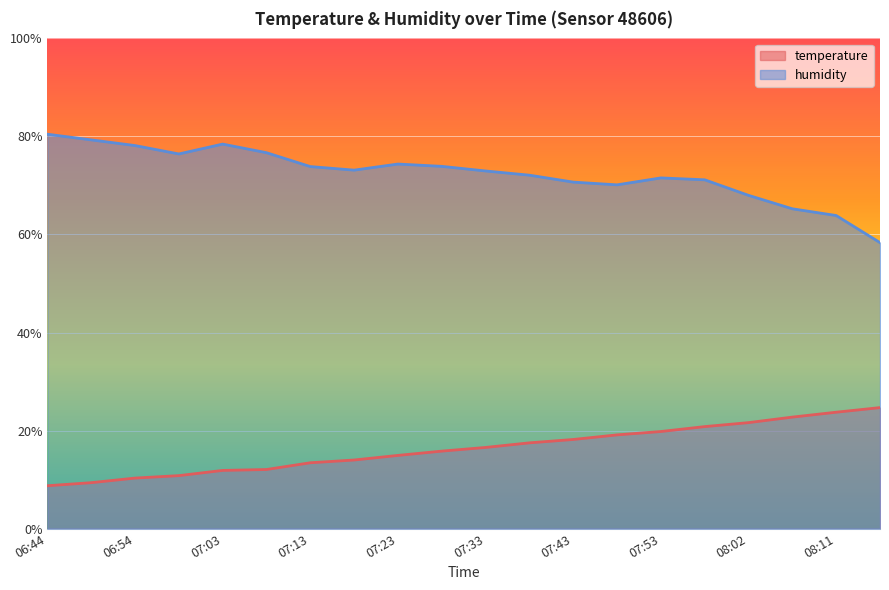

What is the smallest value displayed?

8.7